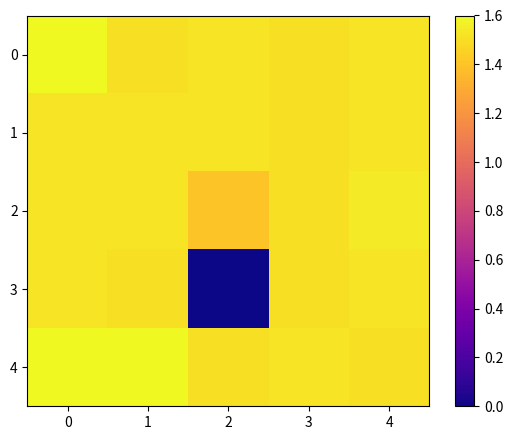

Reading left to right, what are all the values shown in this chart?

0: 0=1.6	1=1.5	2=1.5	3=1.5	4=1.5
1: 0=1.5	1=1.5	2=1.5	3=1.5	4=1.5
2: 0=1.5	1=1.5	2=1.4	3=1.5	4=1.5
3: 0=1.5	1=1.5	2=0.0	3=1.5	4=1.5
4: 0=1.6	1=1.6	2=1.5	3=1.5	4=1.5